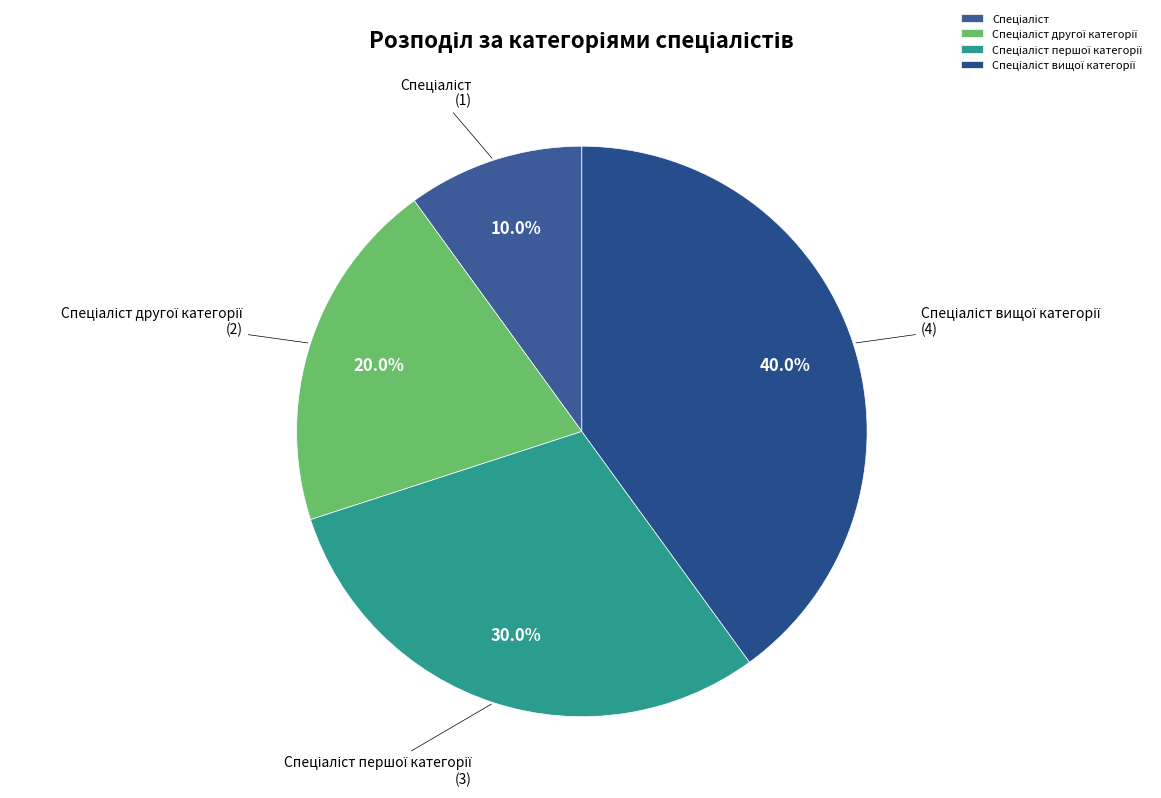

Is there a majority slice in this chart?

No